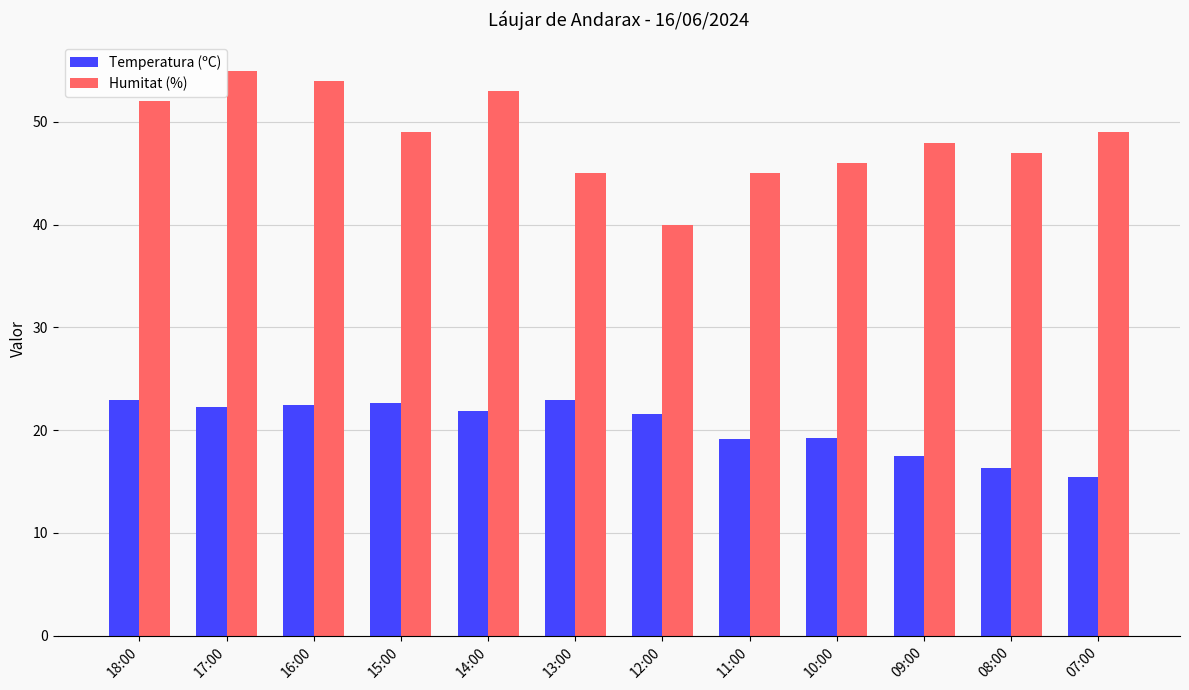

What is the label of the 1st bar from the right?

07:00